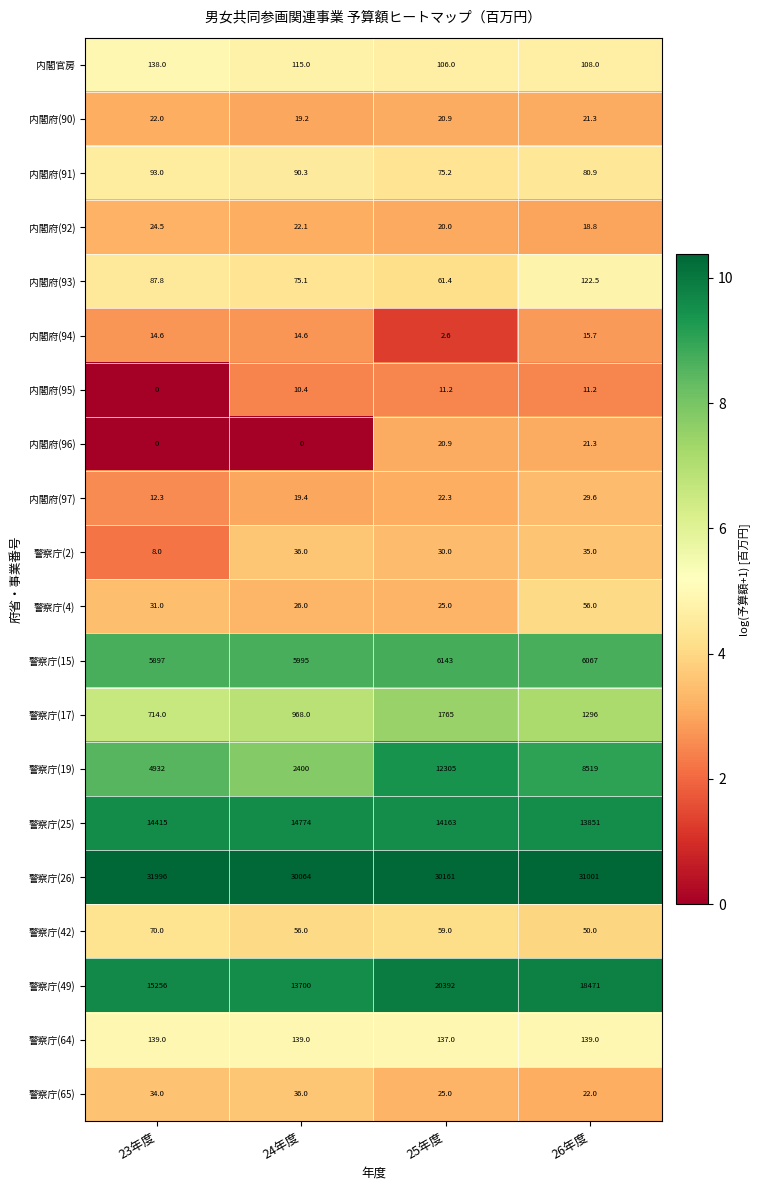

What is the maximum value shown in the chart?

31996.0